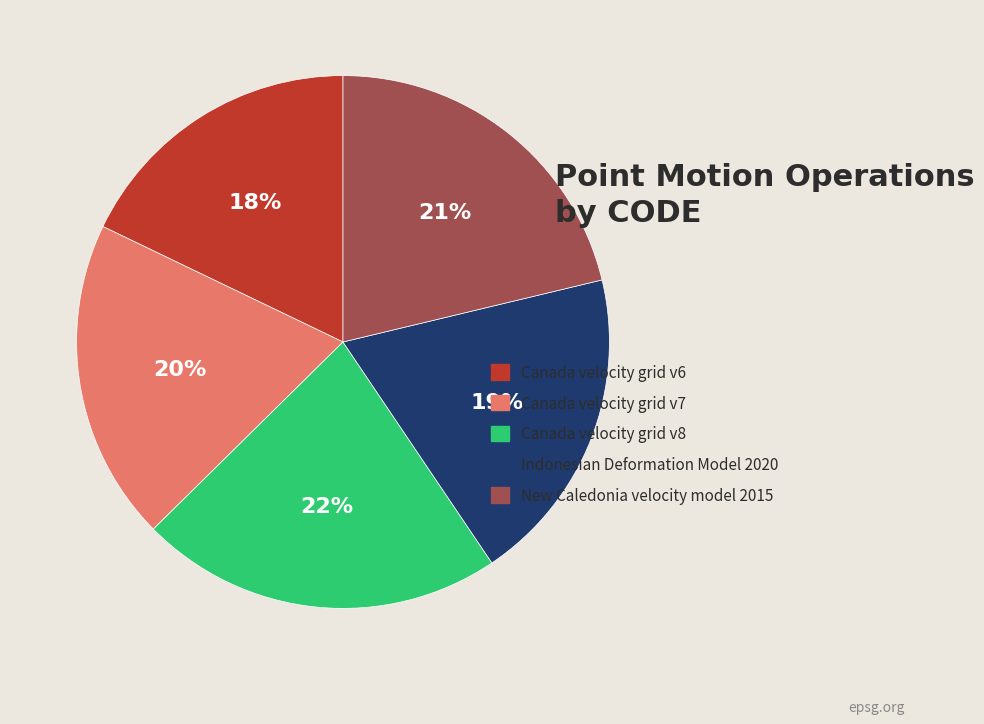

Approximately how many times larger is the value at Canada velocity grid v8 compared to Canada velocity grid v6?

1.2